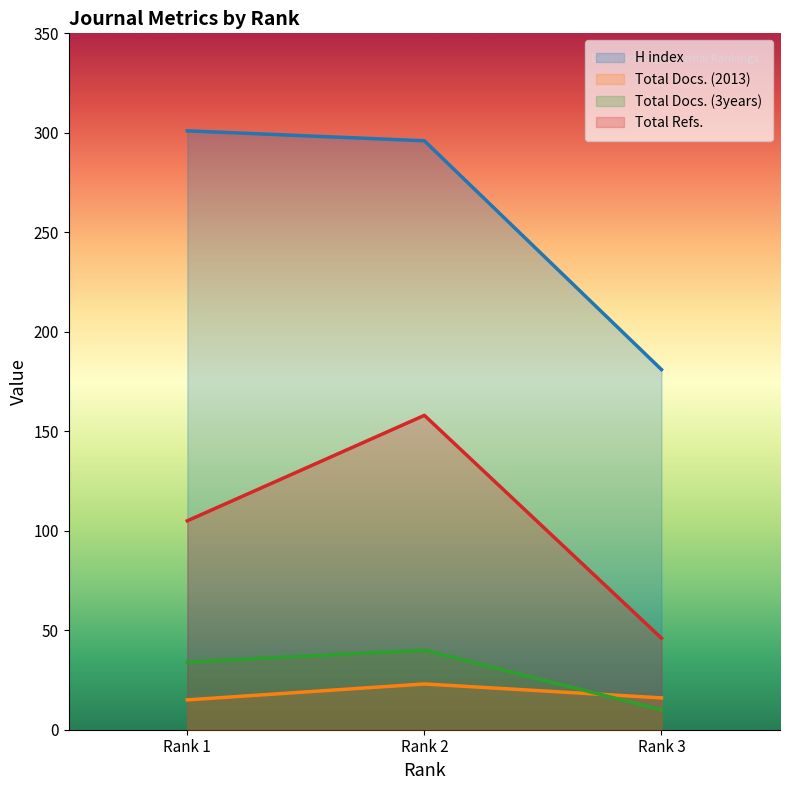

The value of Total Docs. (2013) at Rank 2 is 8. True or false?

False